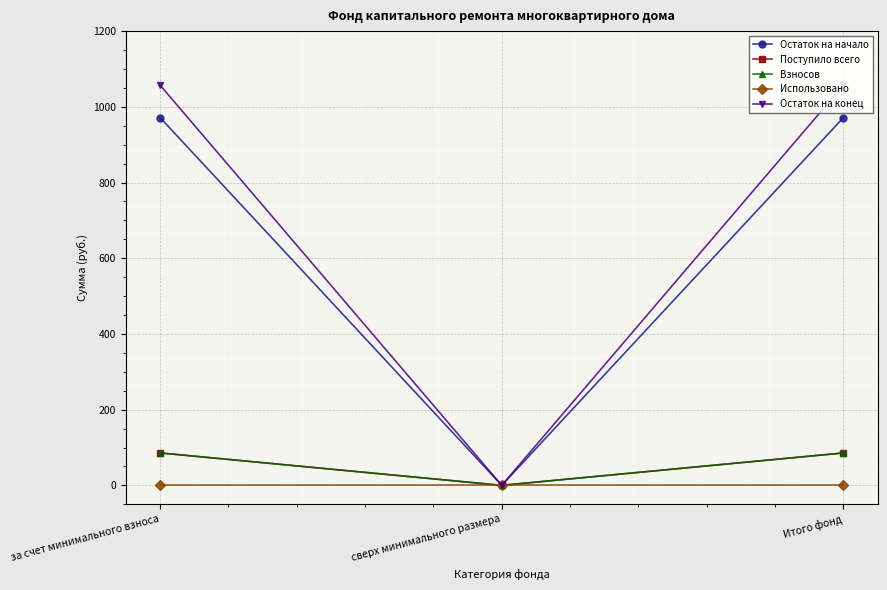

Which series has the largest total across all categories?

Остаток на конец